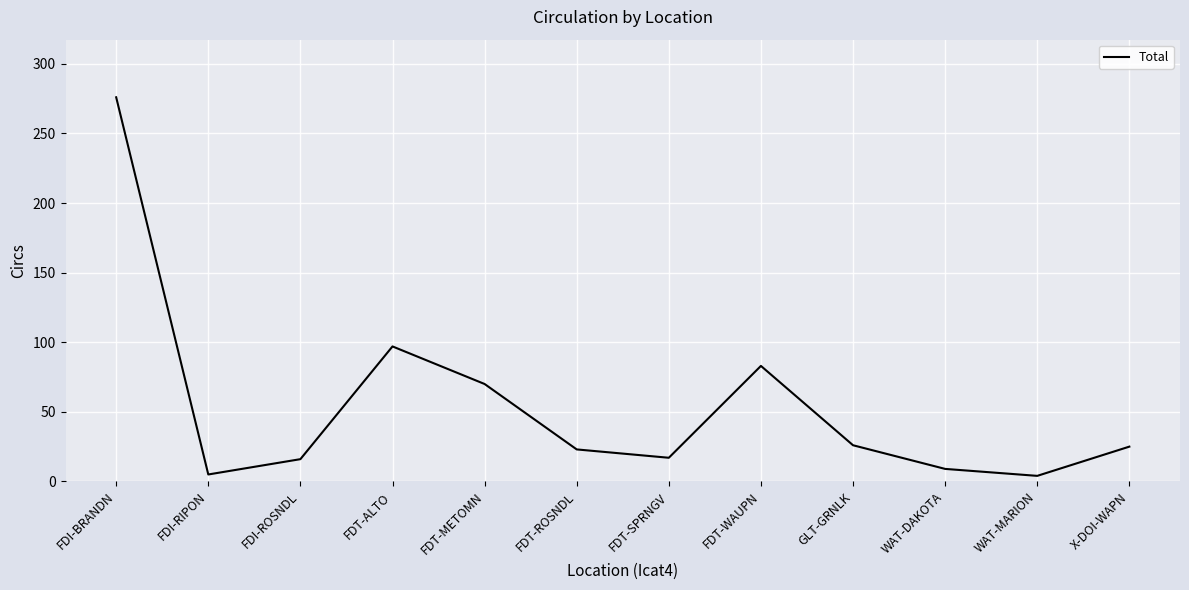

What is the minimum value shown in the chart?

4